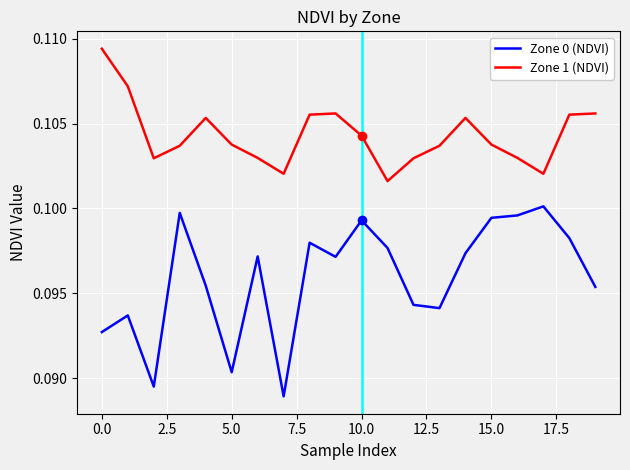

True or false: Zone 1 (NDVI) has more than 0 points higher than both neighbors.

True